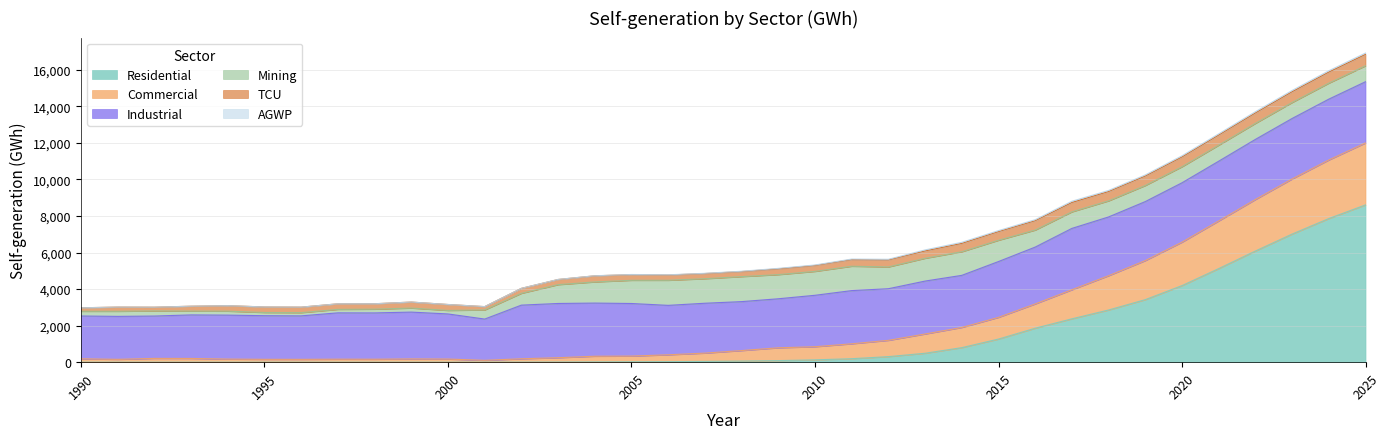

At which category is the sum across all series the highest?

2025